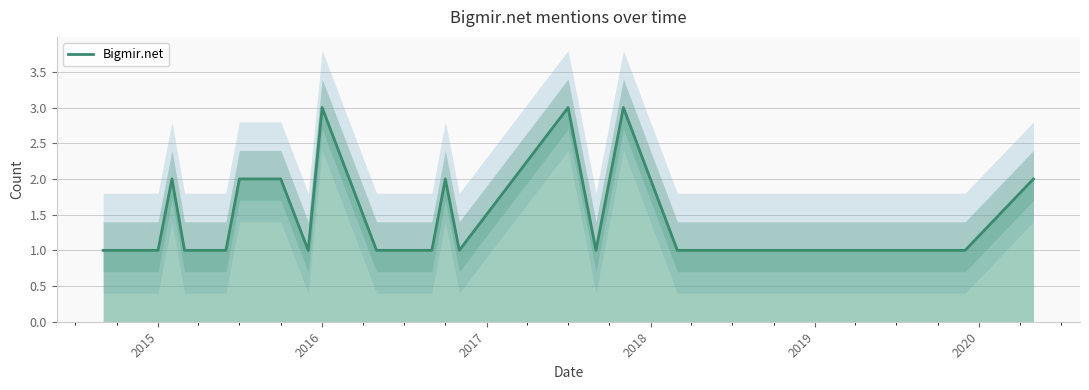

What is the maximum value shown in the chart?

3